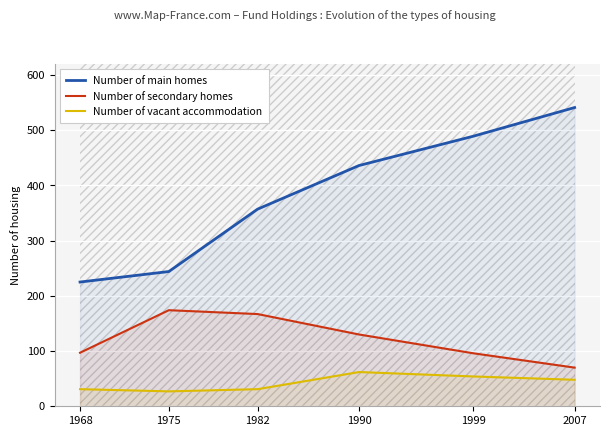

The value of Number of main homes at 2007 is 541. True or false?

True